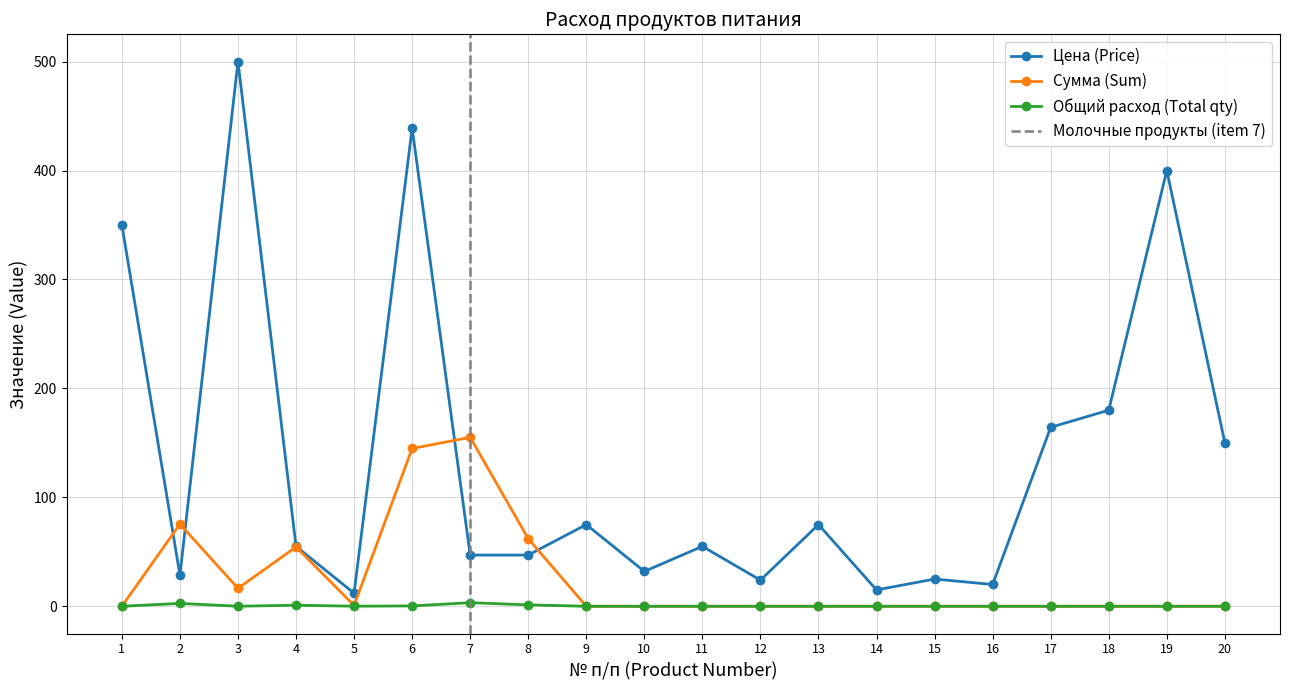

How many lines are shown in the chart?

3